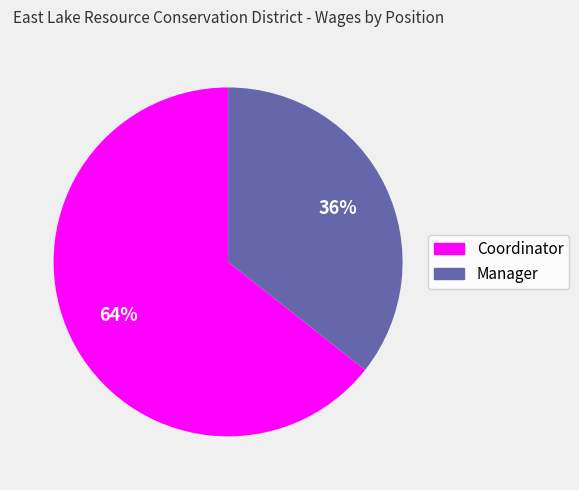

Which slice is the smallest?

Manager